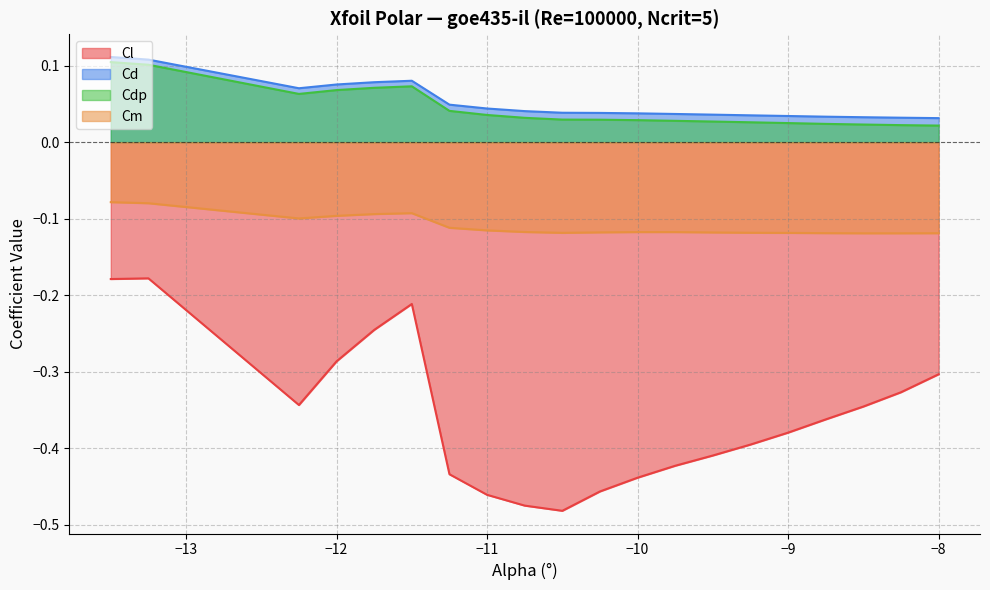

At how many categories does at least one series exceed 0?

20